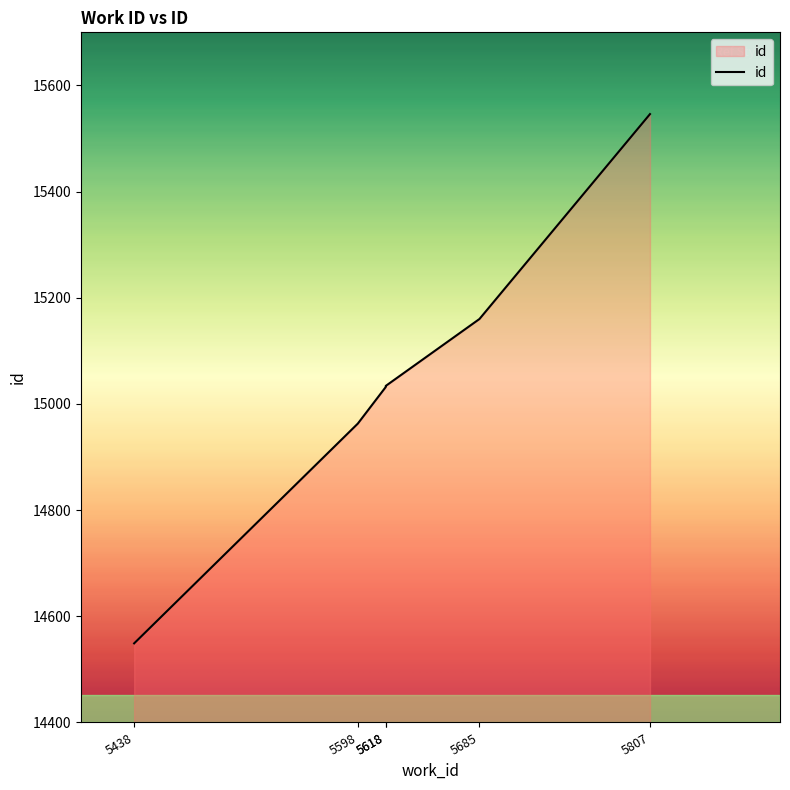

What is the difference between the maximum and minimum values?

997